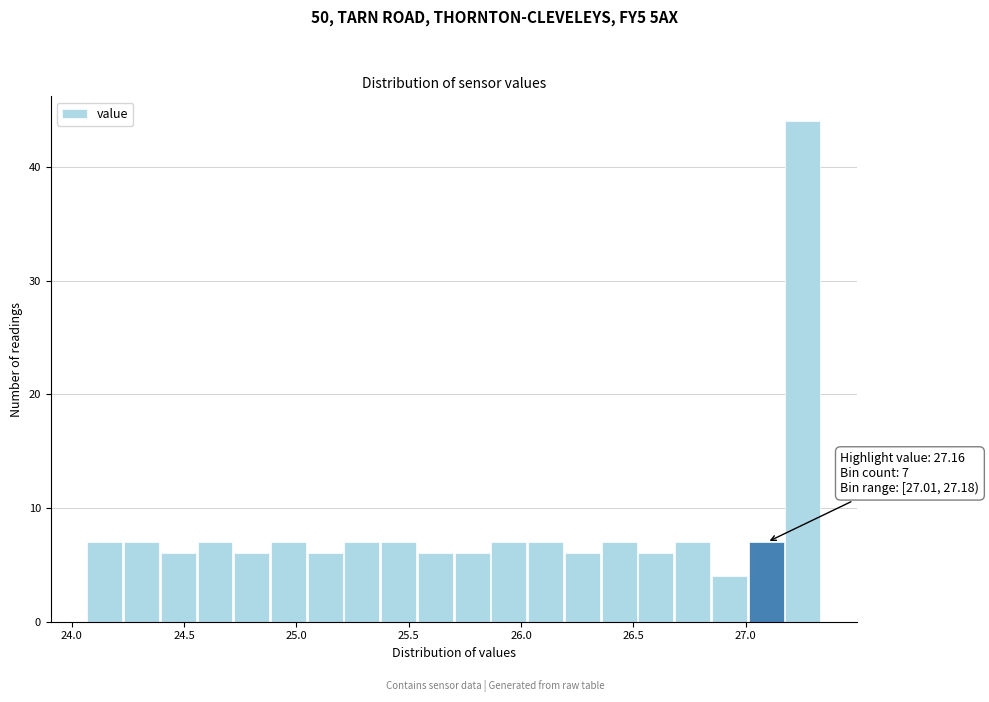

Read against the x-axis, roughly where is the centre of the tallest bar?

27.25